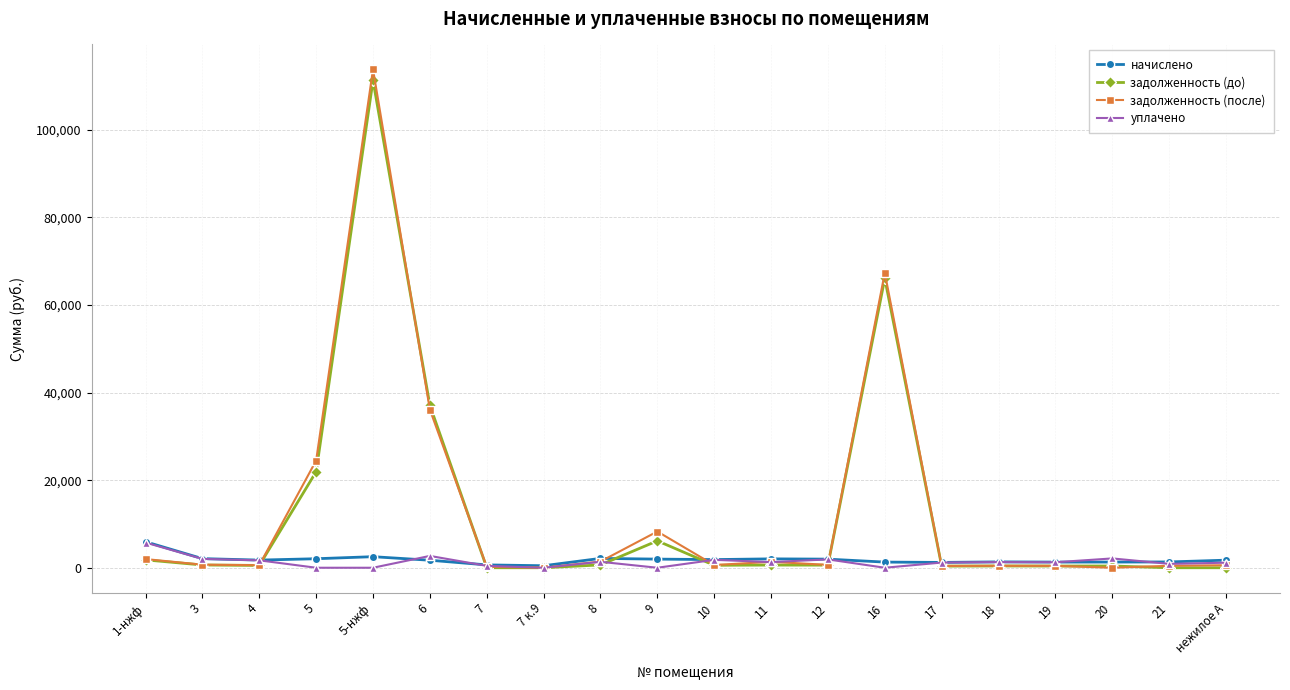

Which series has the widest spread of values?

задолженность (после)